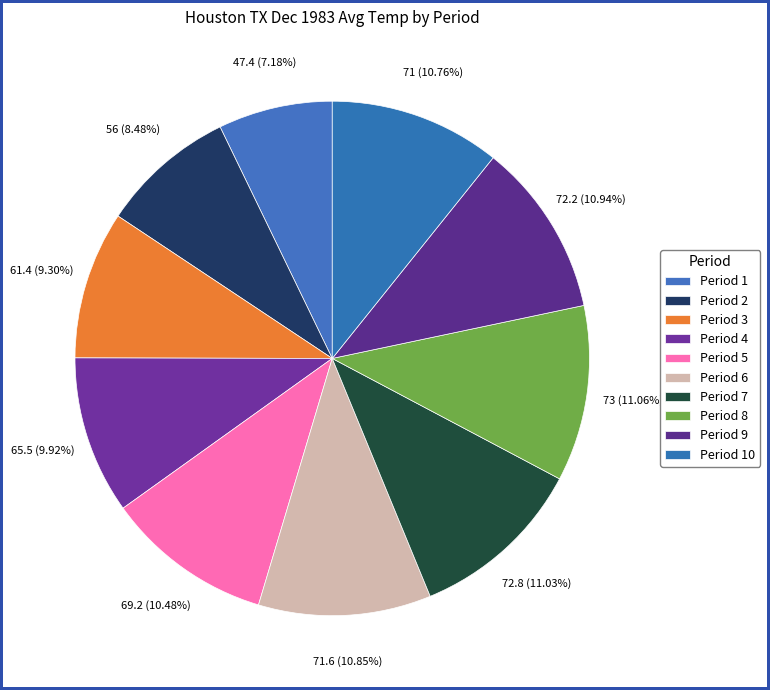

To the nearest percent, what is the combined percentage of Period 7 and Period 10?

22%